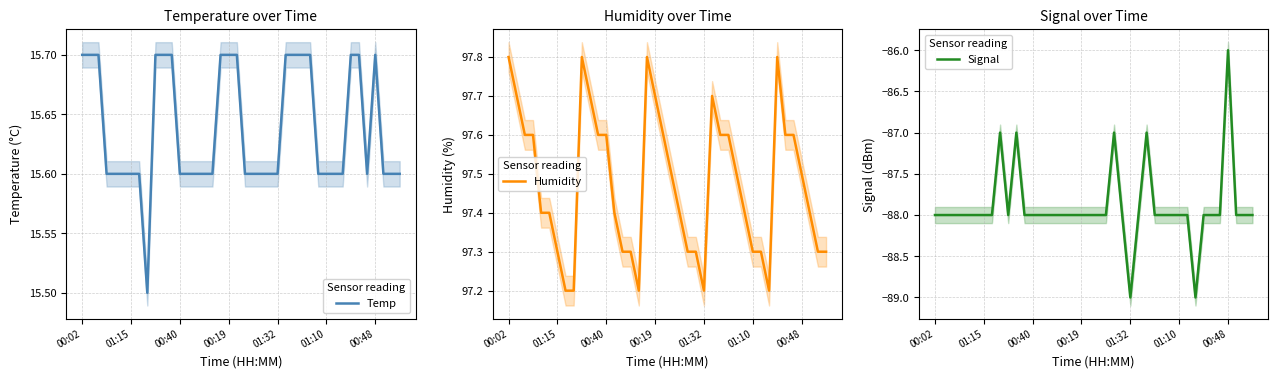

Which series has the largest range (max minus min)?

Signal